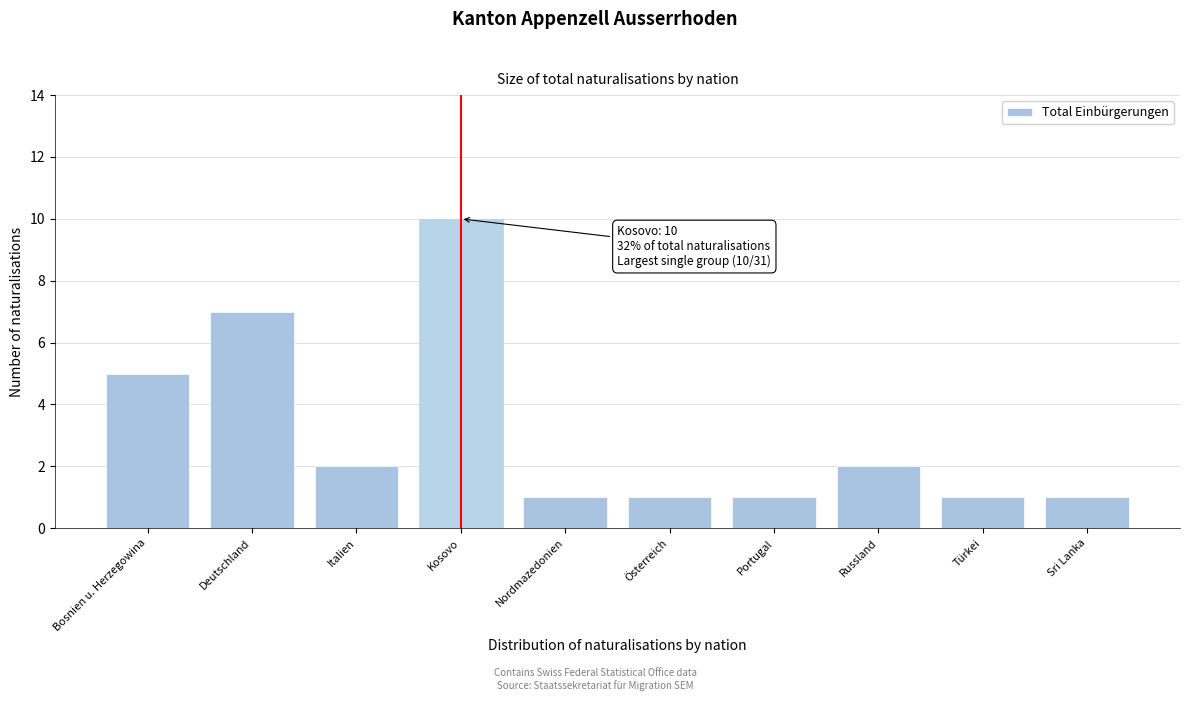

Reading left to right, transcribe all the data shown in this chart.

Bosnien u. Herzegowina=5	Deutschland=7	Italien=2	Kosovo=10	Nordmazedonien=1	Österreich=1	Portugal=1	Russland=2	Türkei=1	Sri Lanka=1